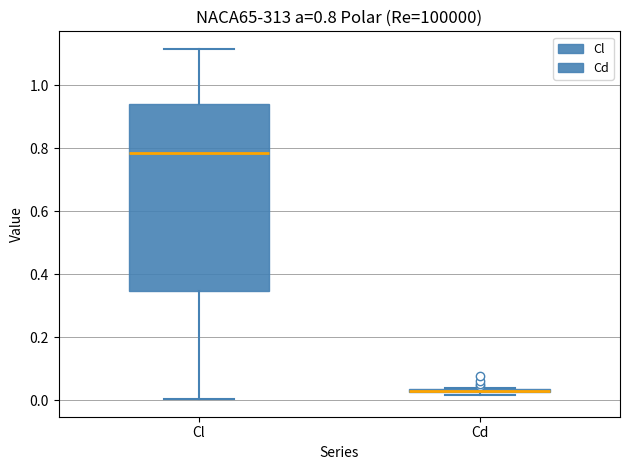

Which box is the tallest, from its lower edge to its upper edge?

Cl